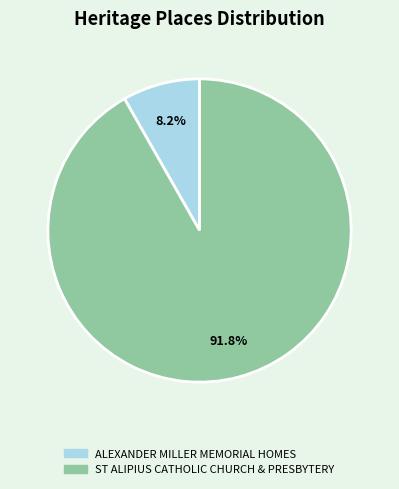

What percentage is the ALEXANDER MILLER MEMORIAL HOMES slice, to the nearest percent?

8%